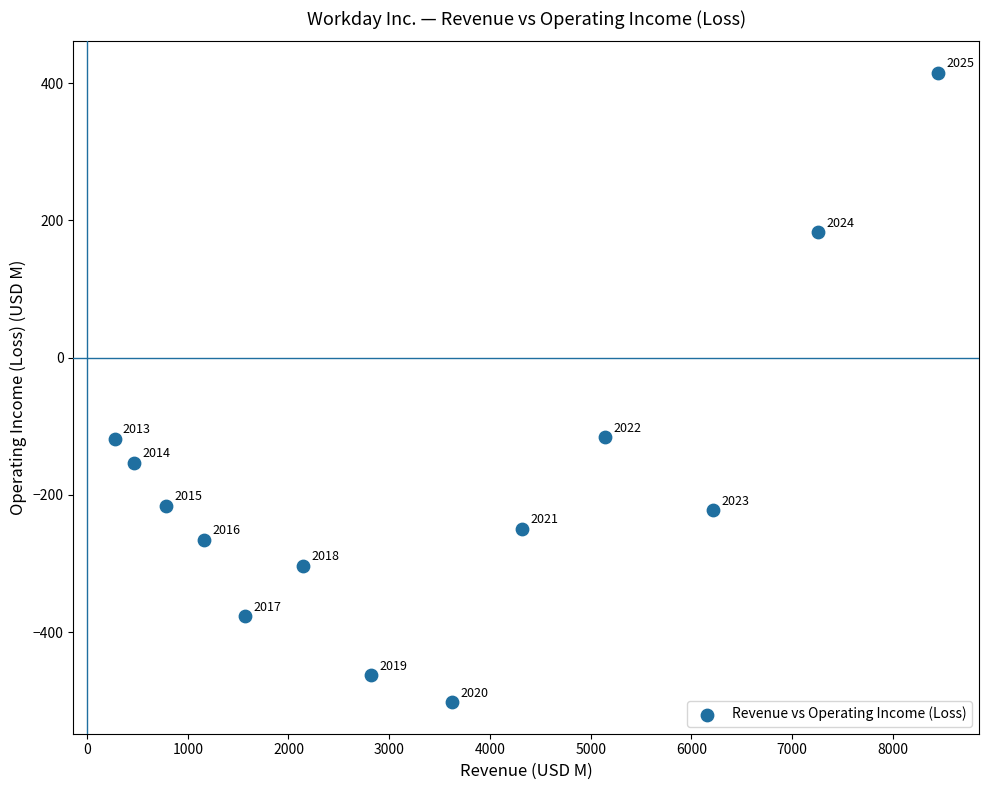

What Y value in the scatter plot is closest to -43?

-116